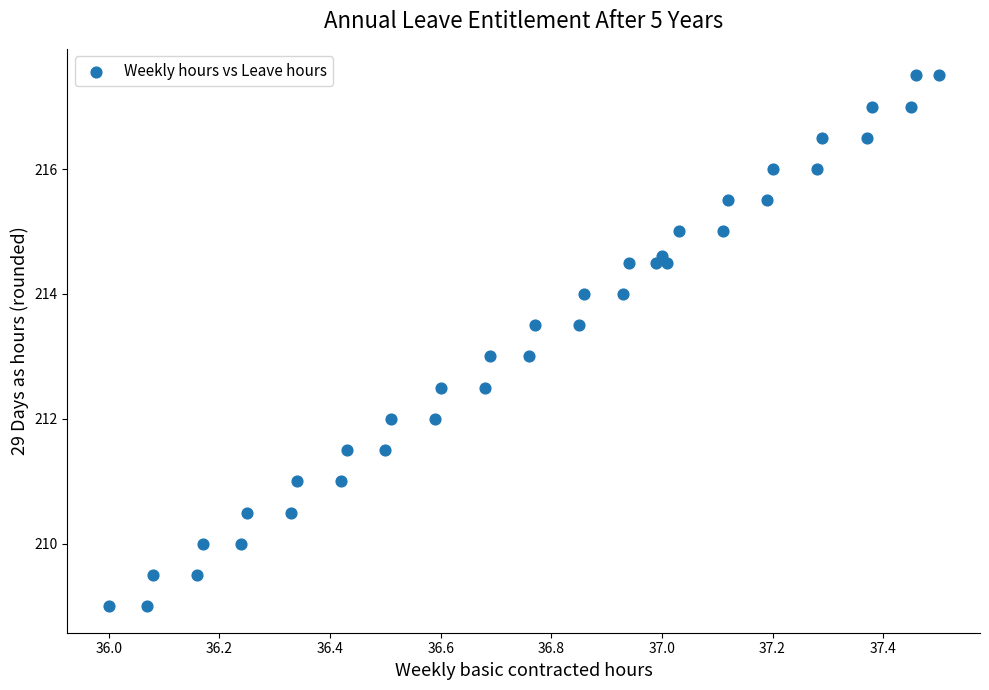

What is the range of Y values (max minus min)?

8.5